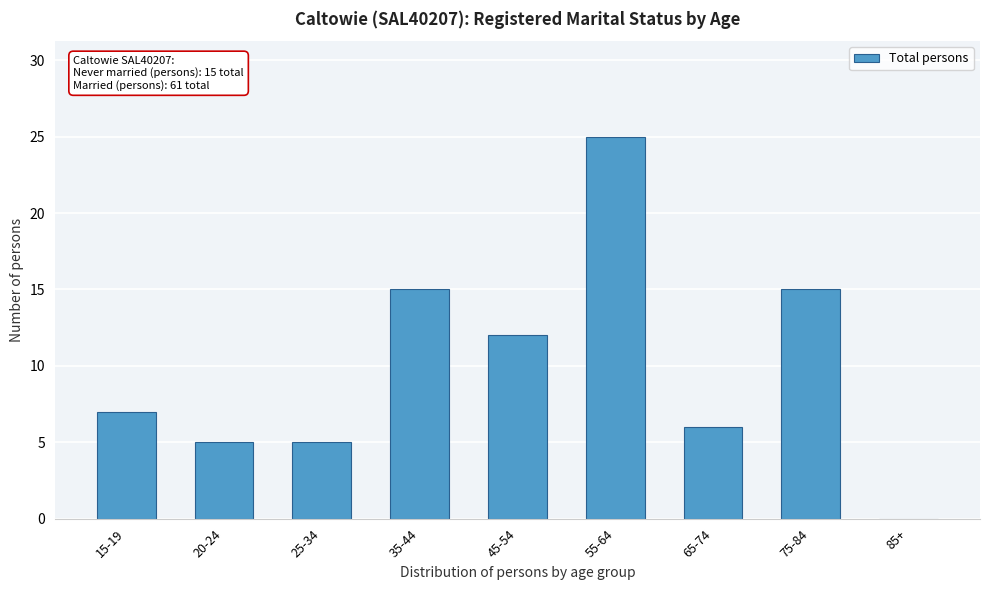

Reading left to right, list all the values displayed in this chart.

15-19=7	20-24=5	25-34=5	35-44=15	45-54=12	55-64=25	65-74=6	75-84=15	85+=0